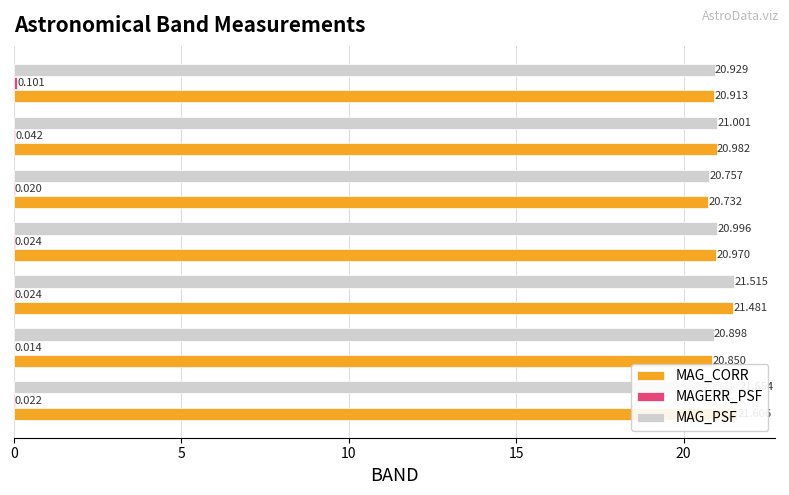

How many bars are there in each group?

3